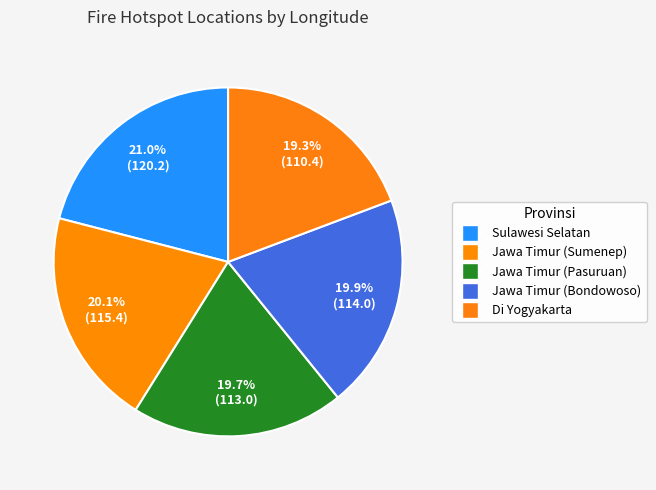

What percentage do Di Yogyakarta and Jawa Timur (Sumenep) together represent?

39.4%